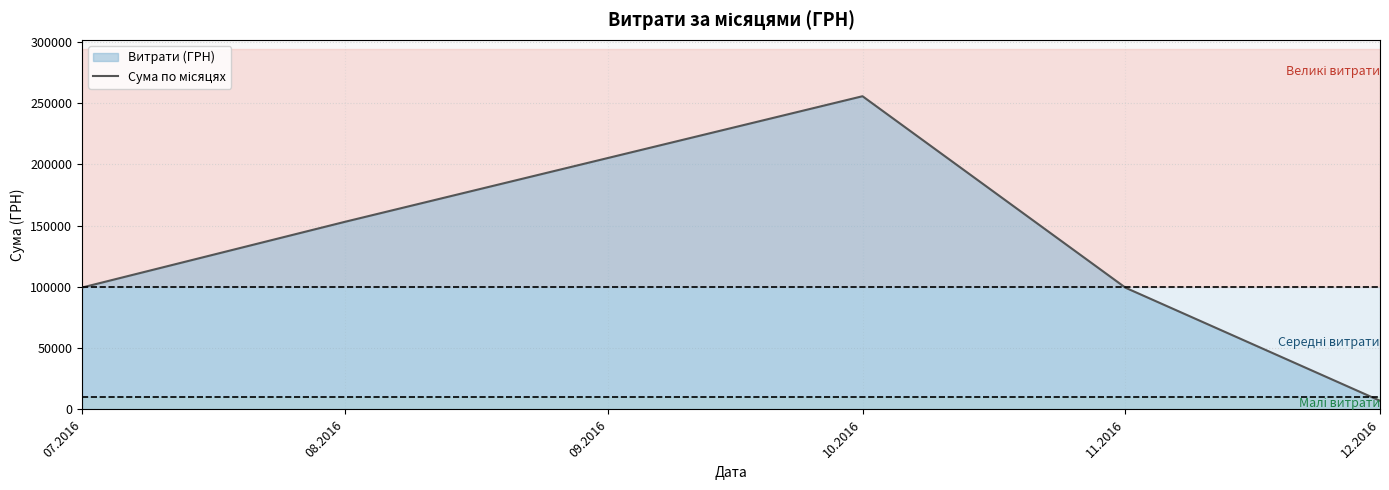

Does the chart display data point markers on the line(s)?

No